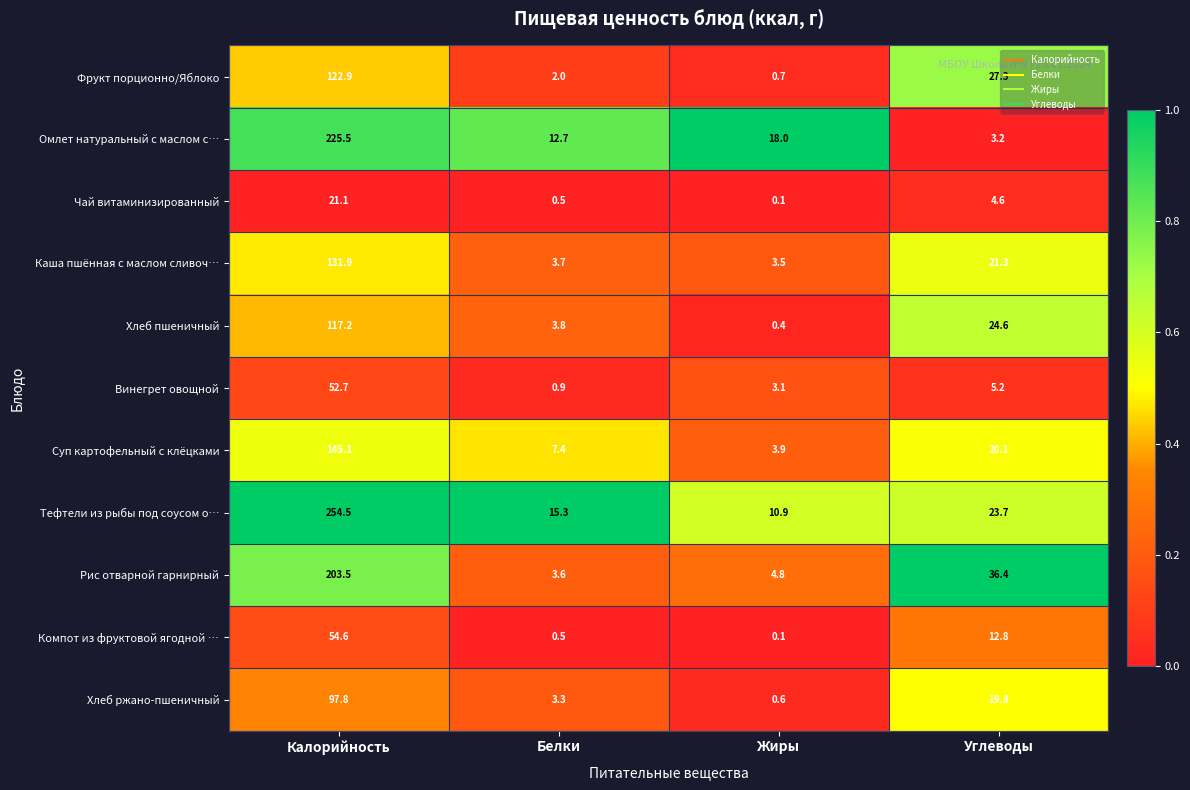

What is the difference between the maximum and minimum values in the Чай витаминизированный series?

21.0